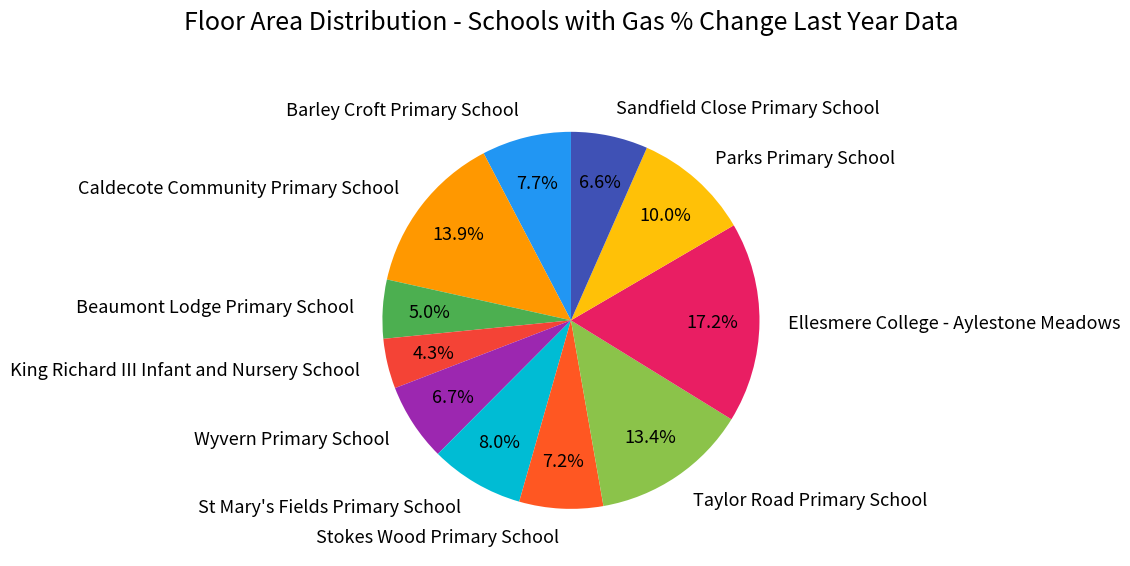

Does Stokes Wood Primary School represent more than half of the total?

No